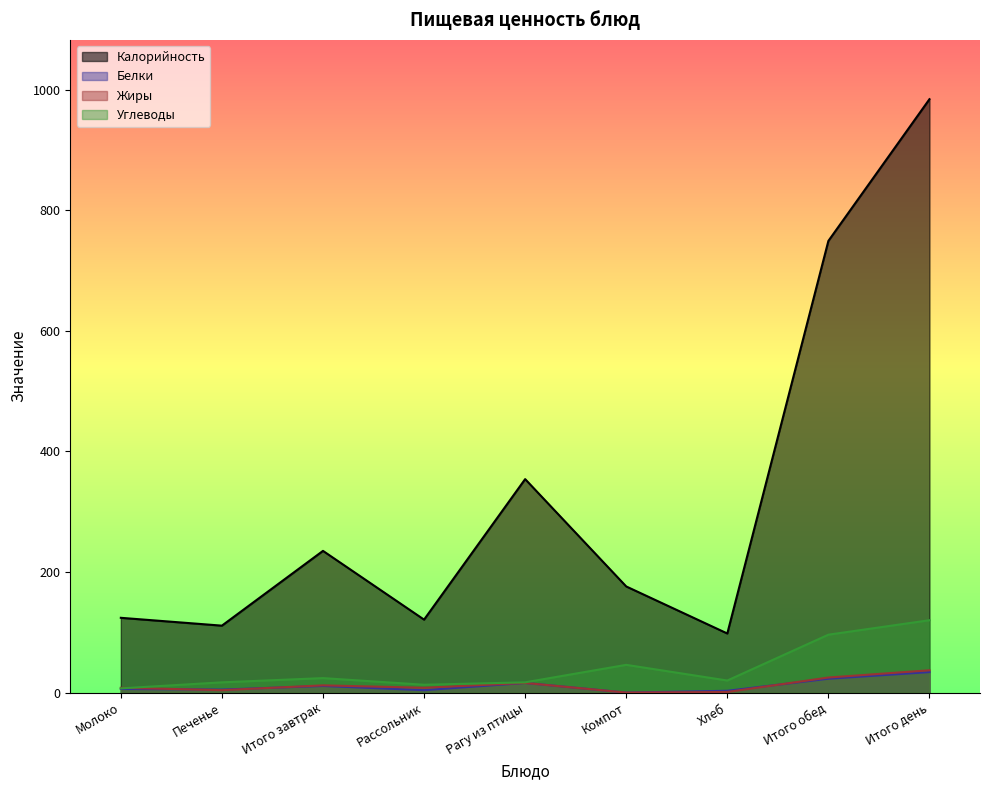

The value of Углеводы at Рагу из птицы is 17. True or false?

True